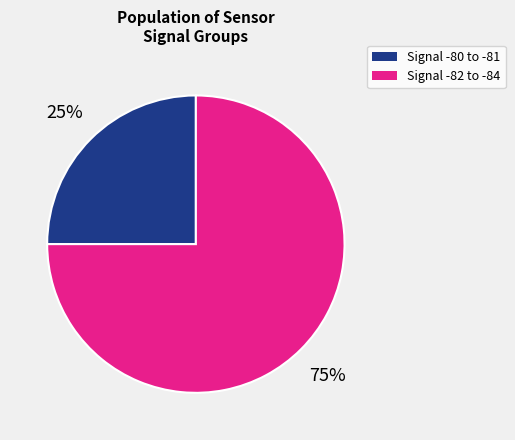

Is there a majority slice in this chart?

Yes